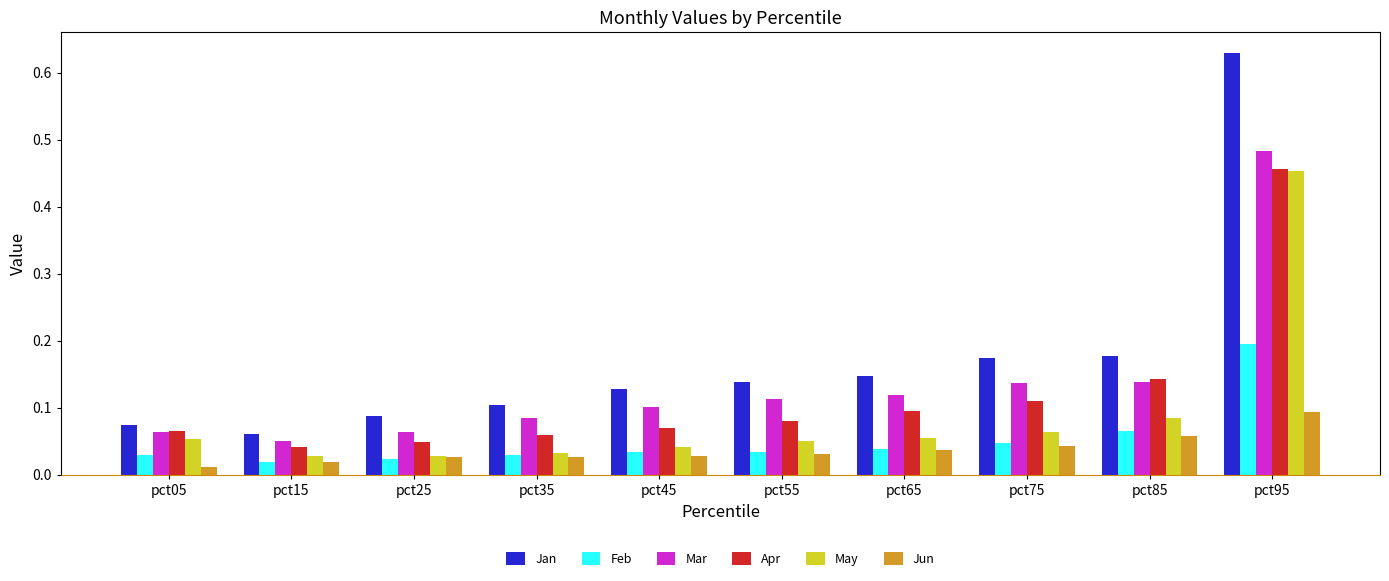

True or false: Apr has a value of 0.0 at pct85.

False